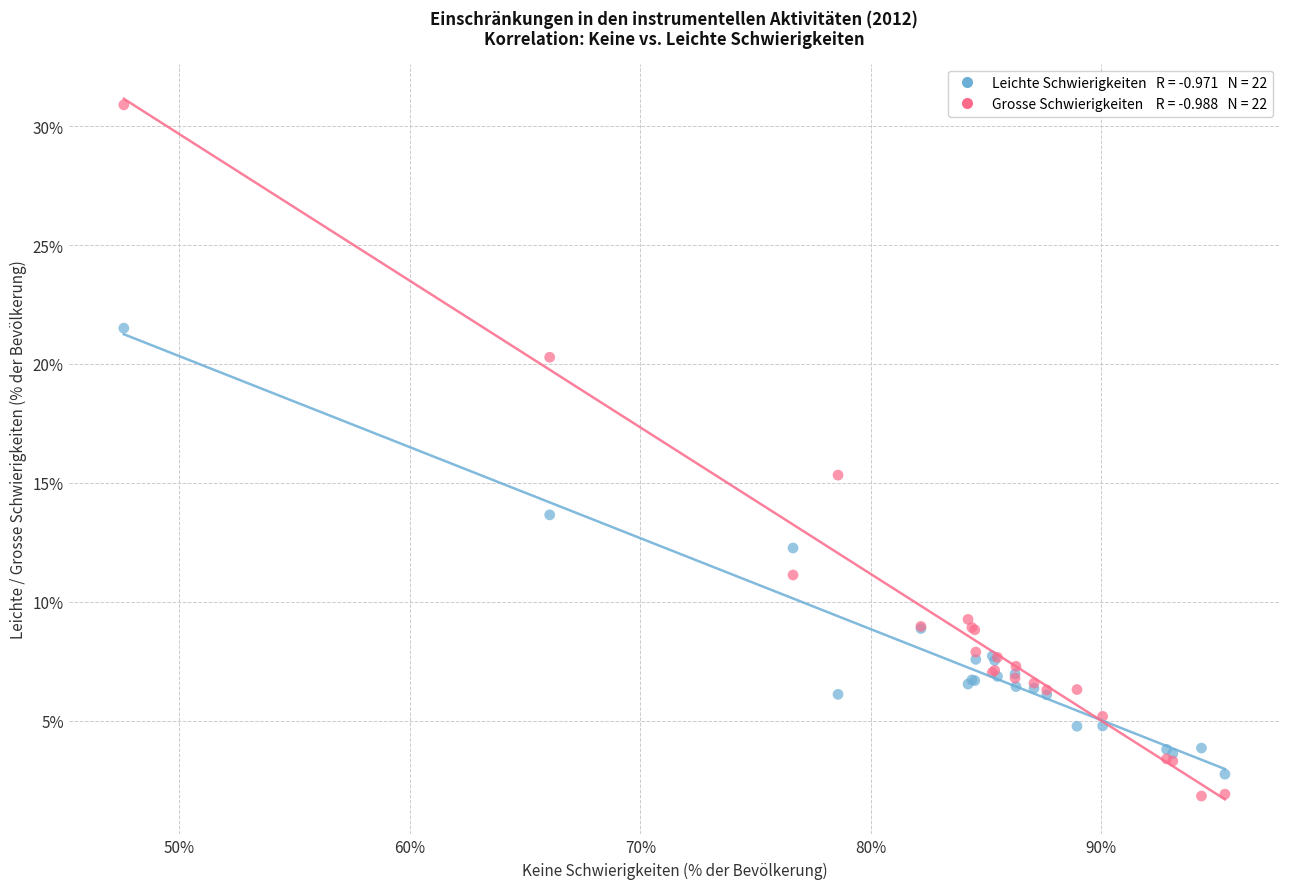

Across all series, what Y value is closest to 16?

15.3